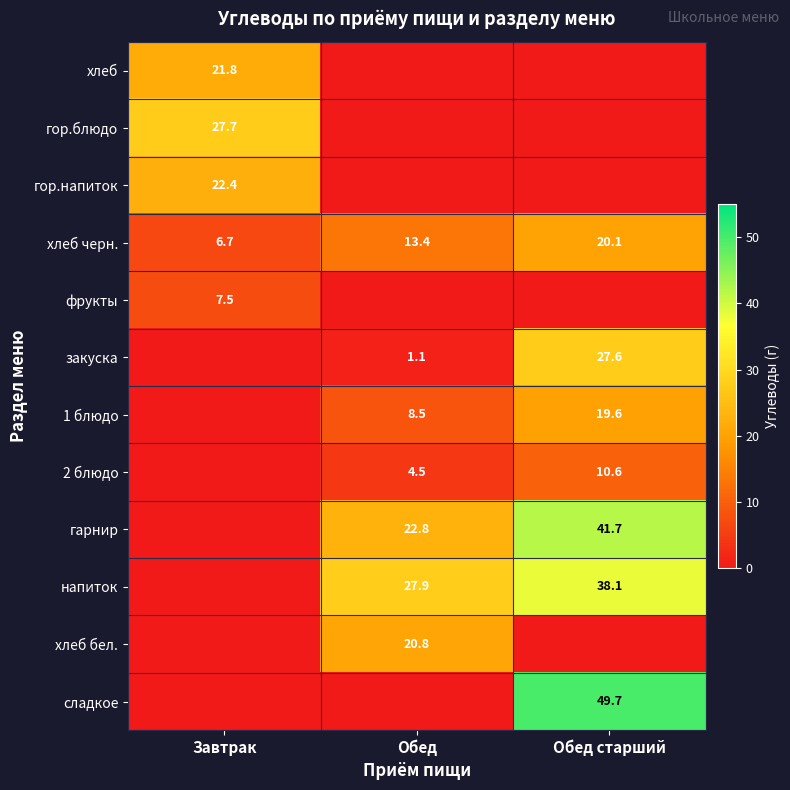

What is the difference between the напиток values at Обед and Обед старший?

10.2